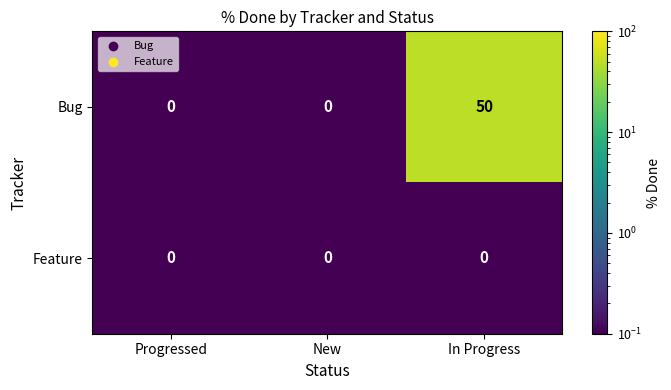

Which series has the largest range (max minus min)?

Bug